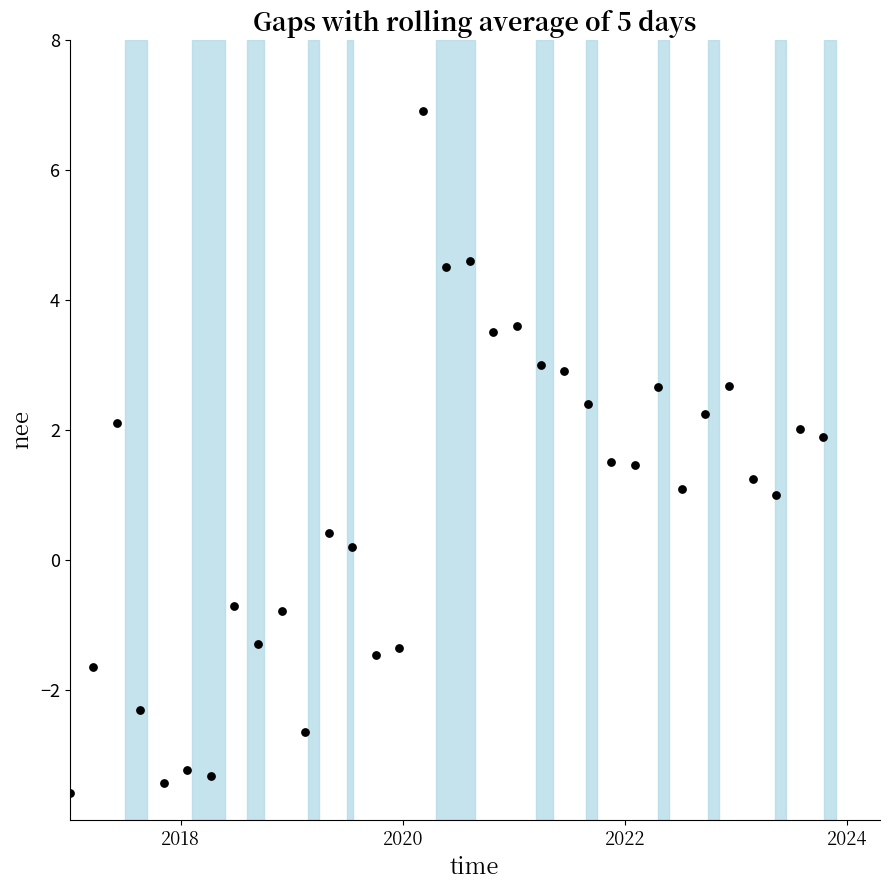

What is the range of X values (max minus min)?

6.8